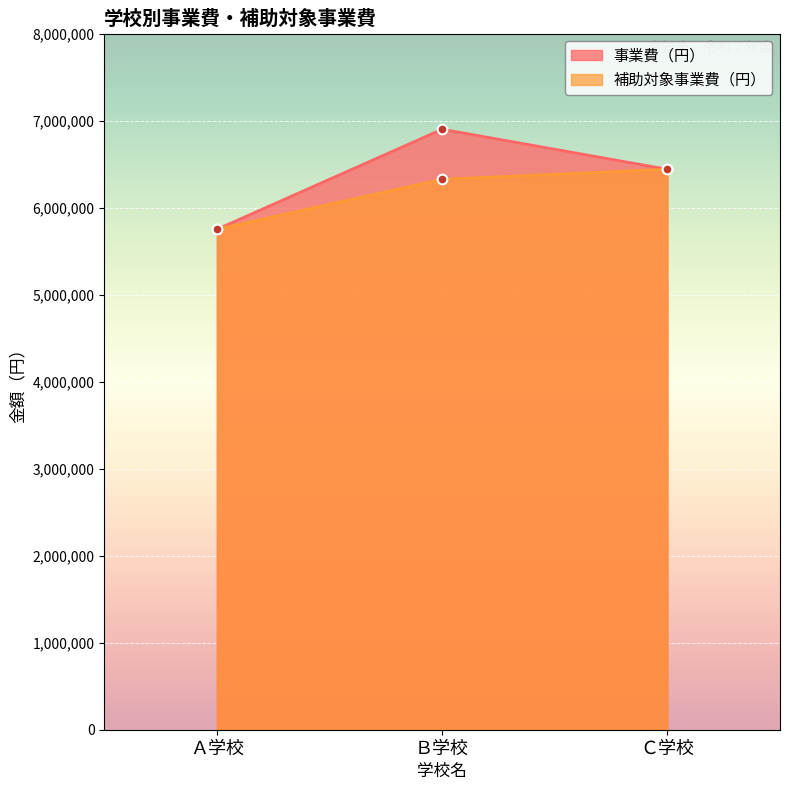

At which label does 事業費（円） first exceed 6440000?

Ｂ学校